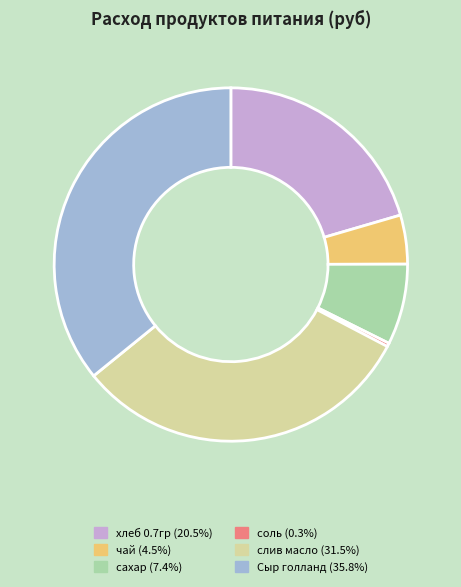

Which category has the smallest portion of the pie?

соль